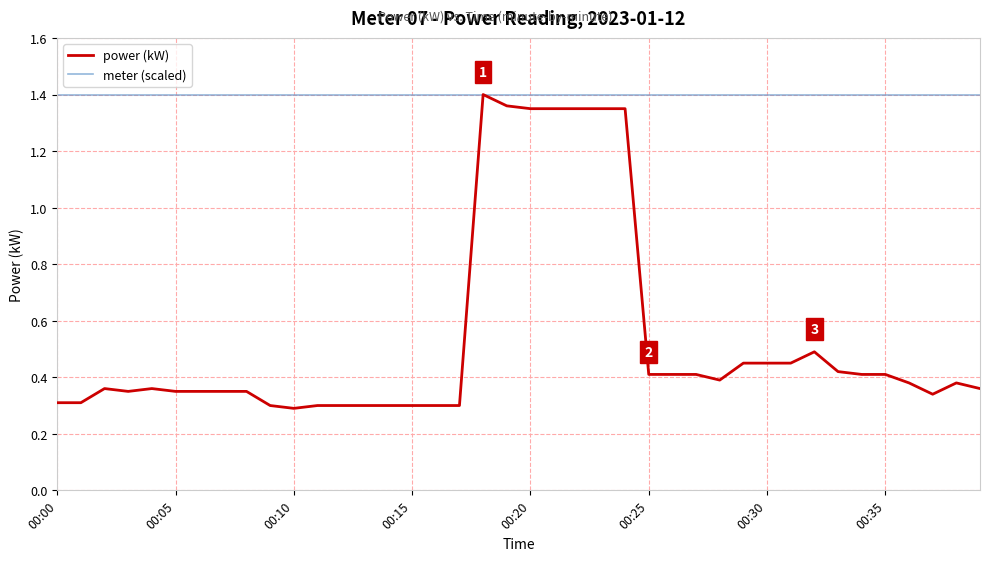

Which series has the largest total across all categories?

meter (scaled)